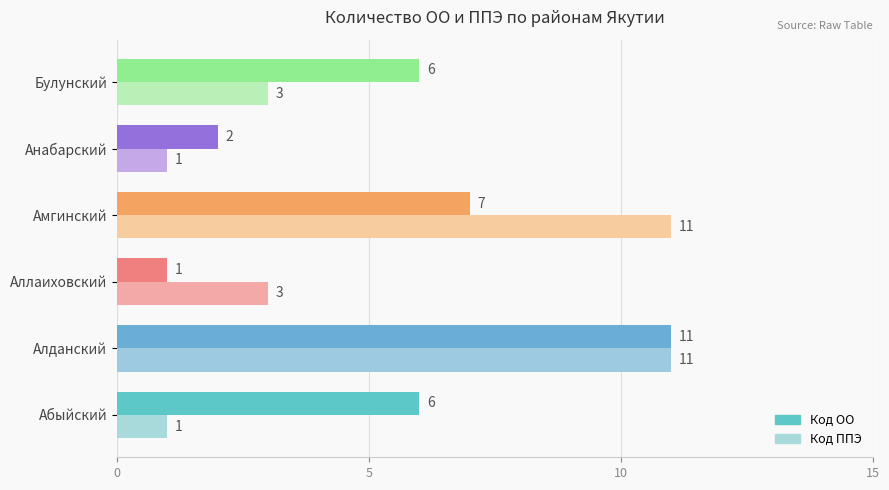

List the series in order of their overall mean, lowest first.

Код ППЭ, Код ОО